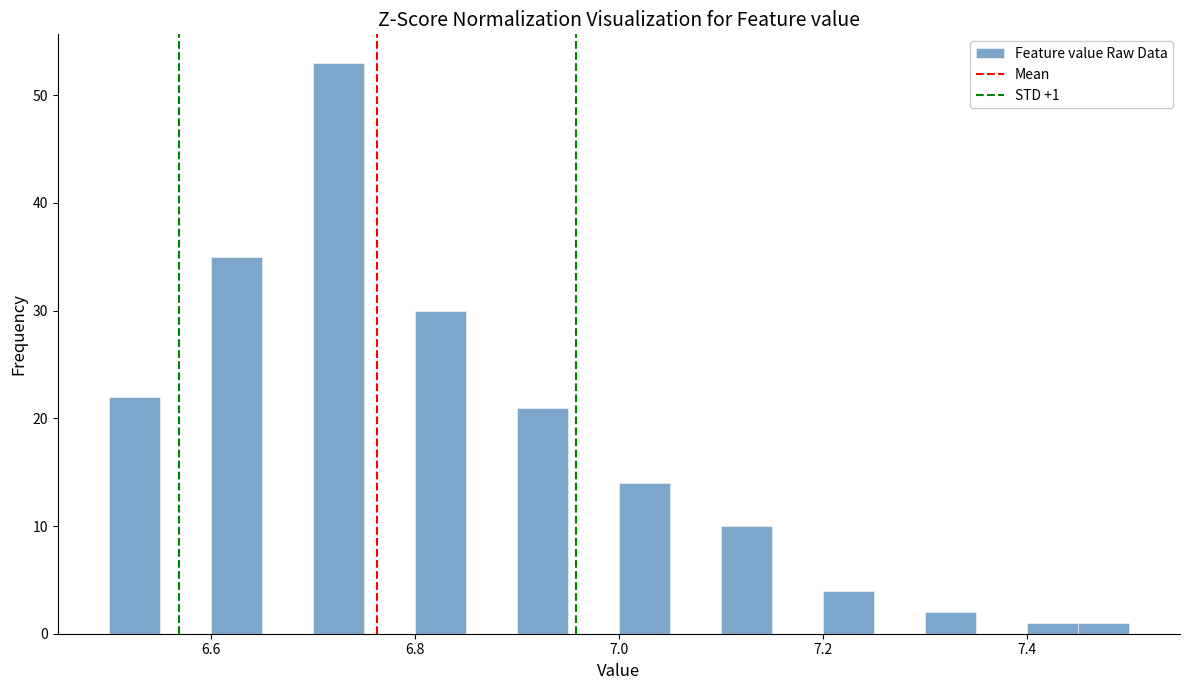

Around what value on the x-axis is the tallest bar? Give the approximate position of its centre, as read against the axis.

6.72